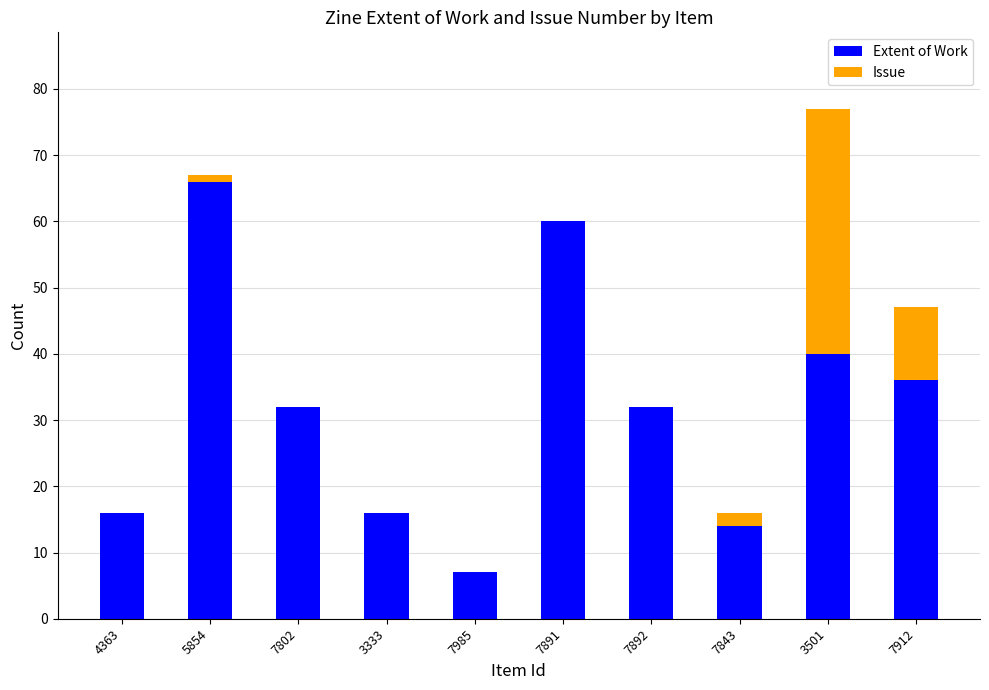

True or false: Extent of Work has a value of 14 at 7843.

True